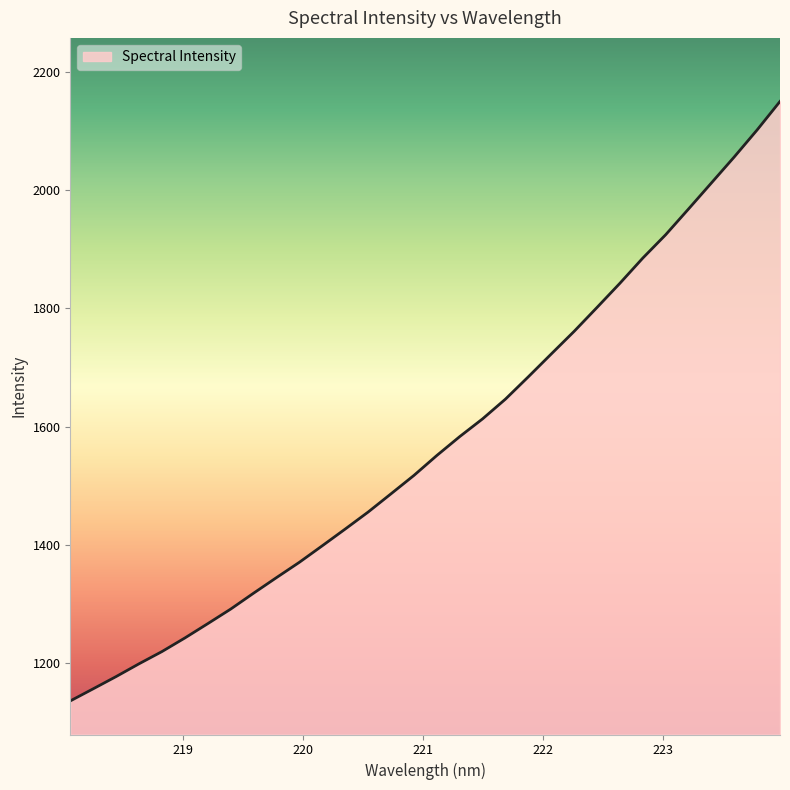

How many series are shown in this chart?

1